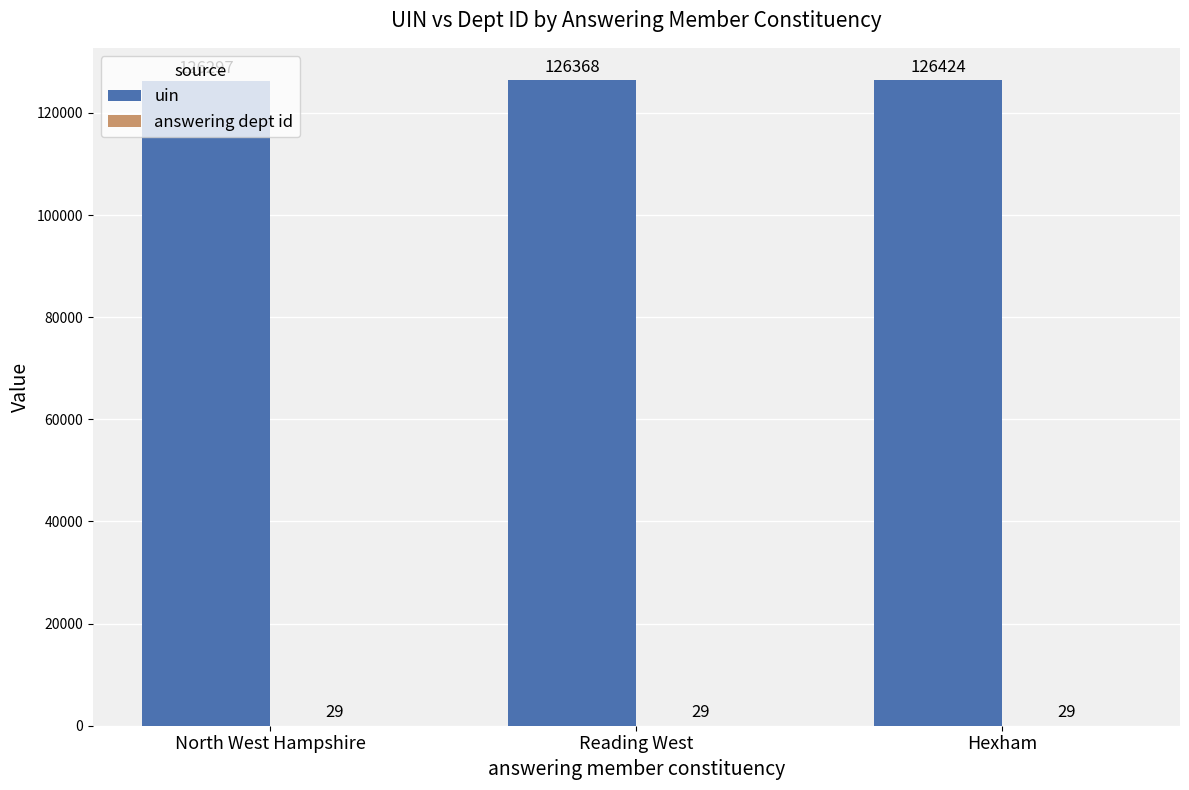

True or false: uin has a value of 86617 at North West Hampshire.

False